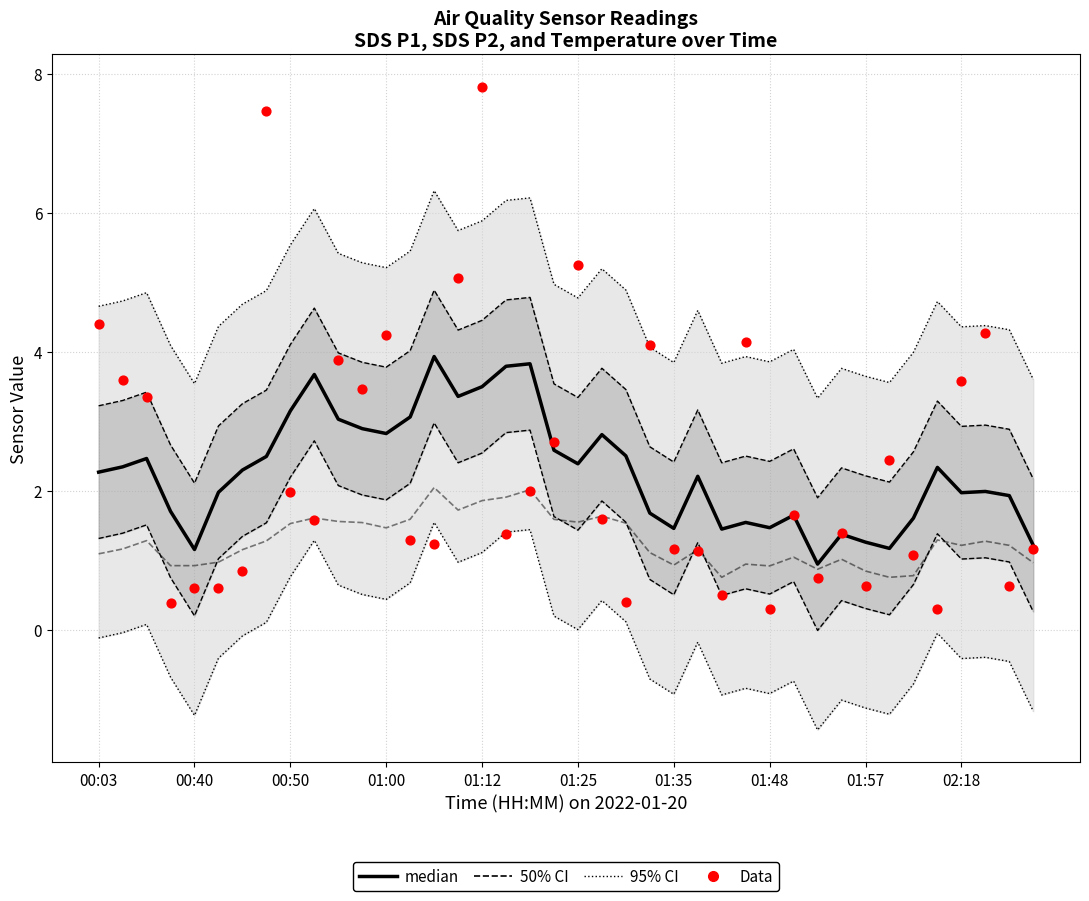

Which series reaches the maximum Y coordinate?

Data